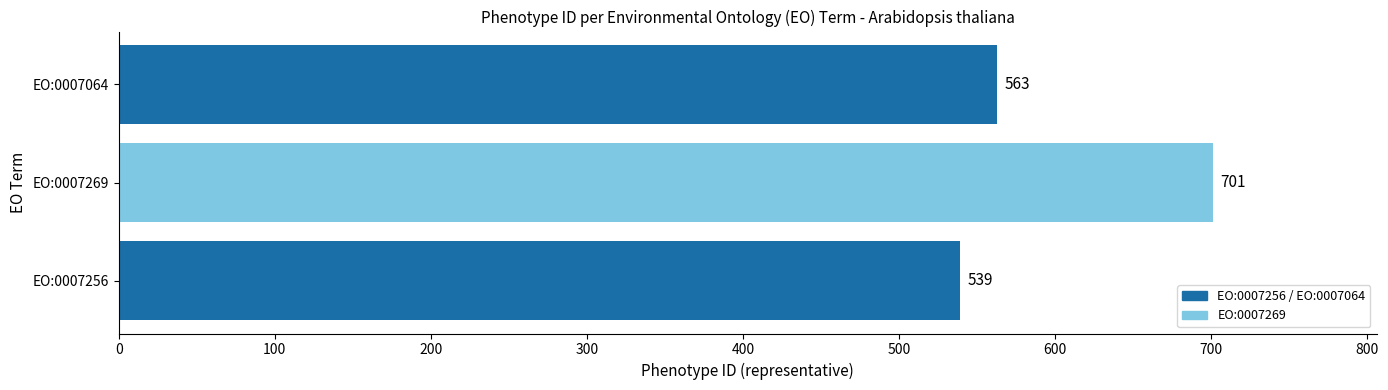

Reading top to bottom, extract all data points from this chart.

563	701	539